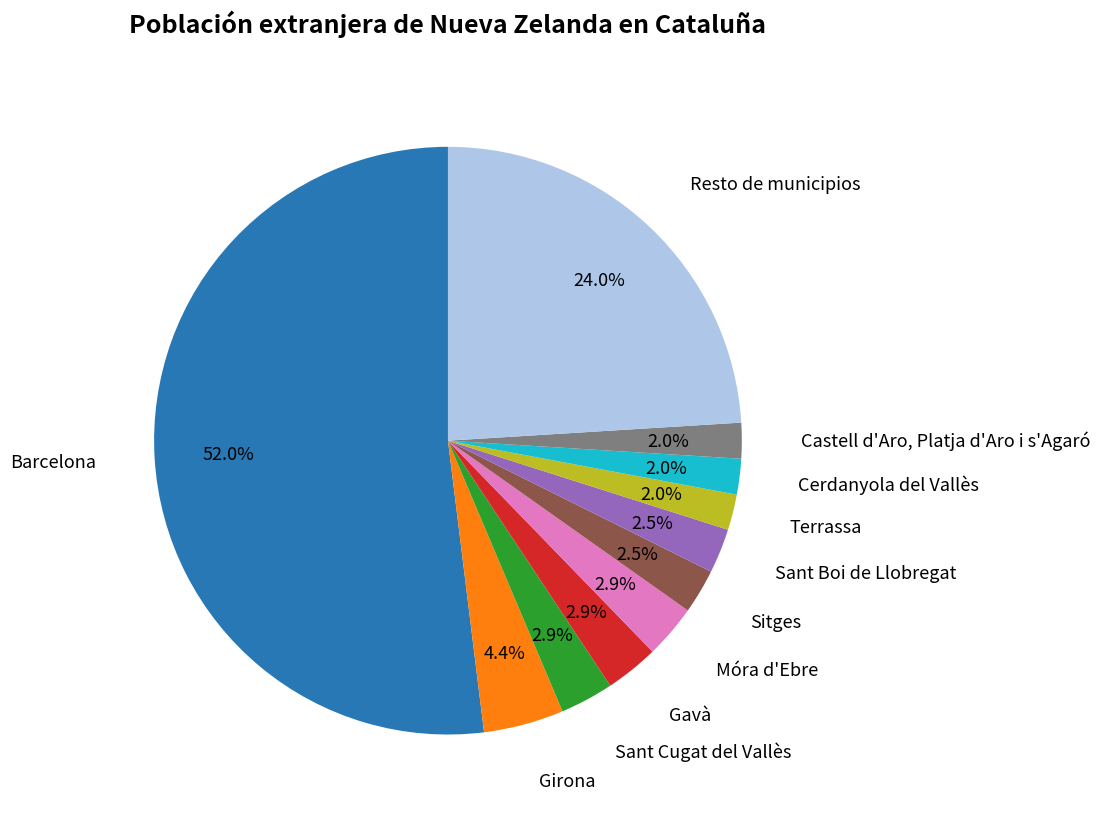

How many segments does this pie chart have?

11